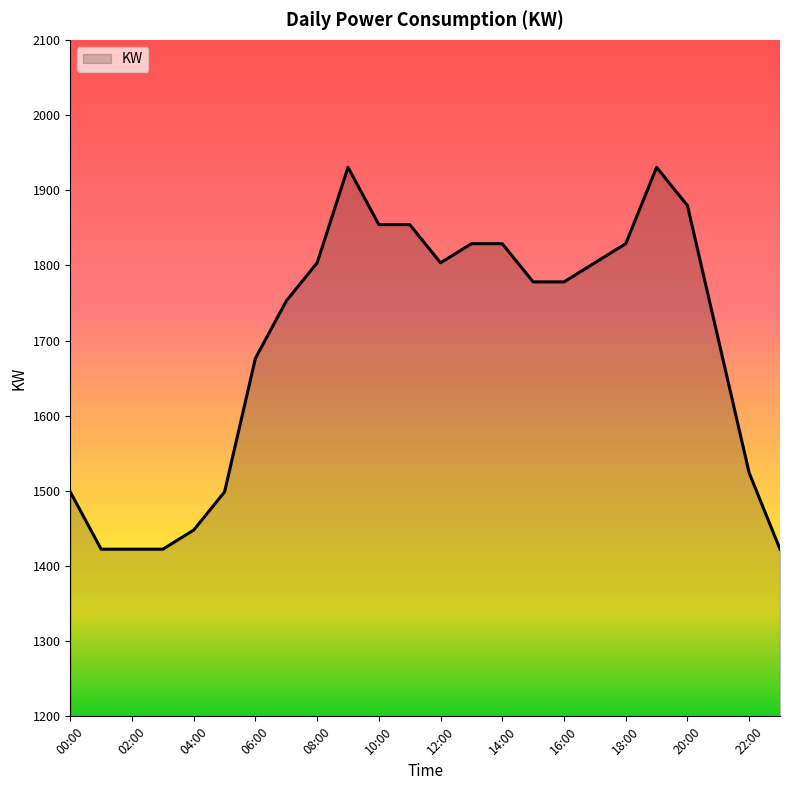

What is the greatest value displayed?

1930.4